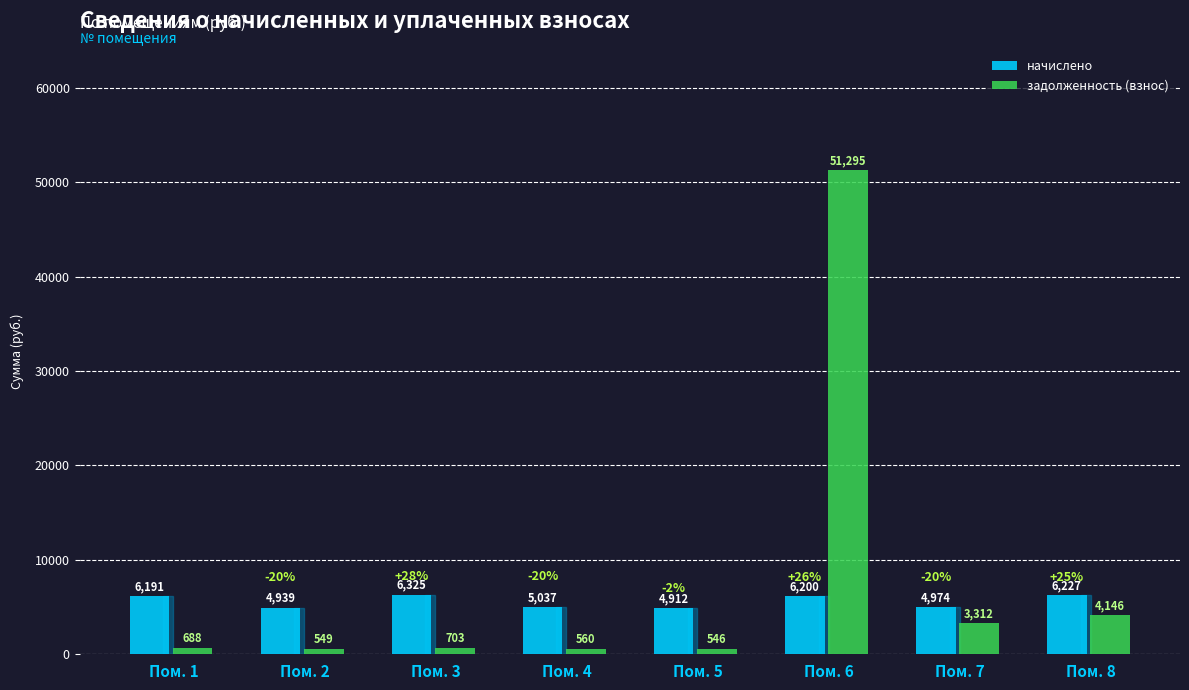

Are the bars grouped side by side (vs. stacked)?

Yes